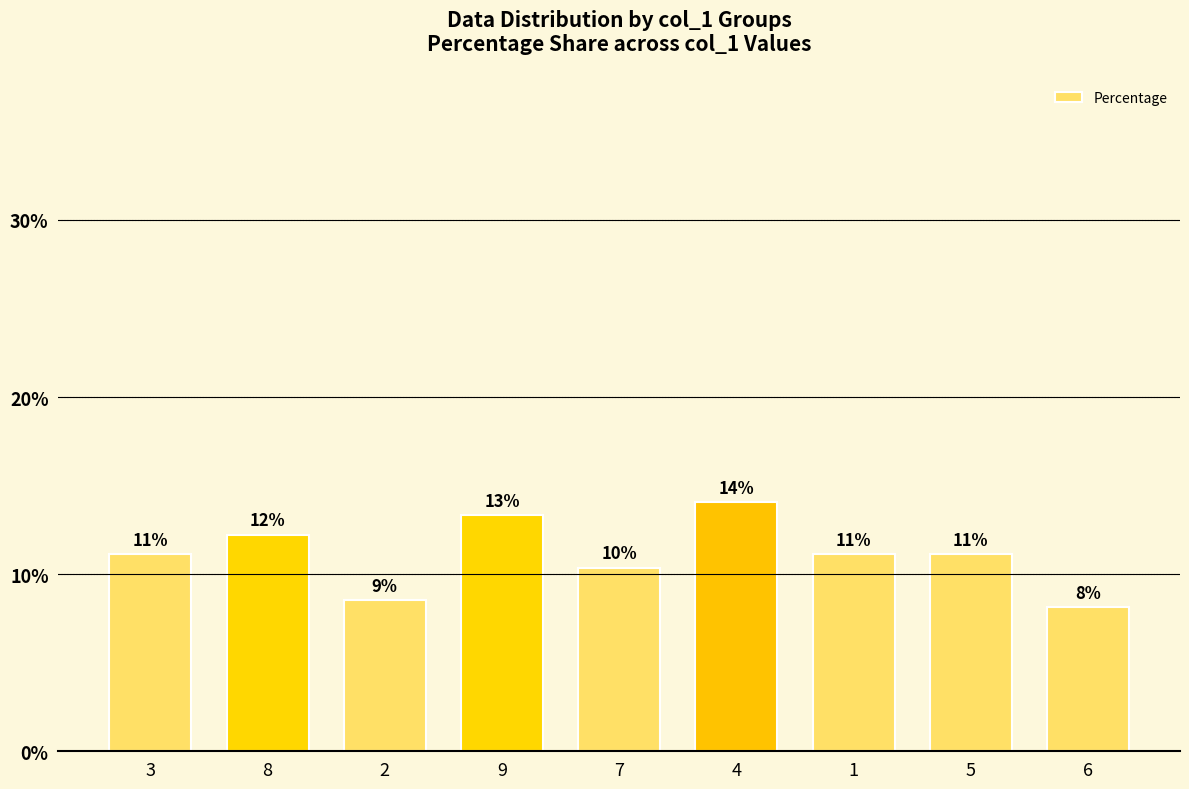

How many bars are there in total?

9